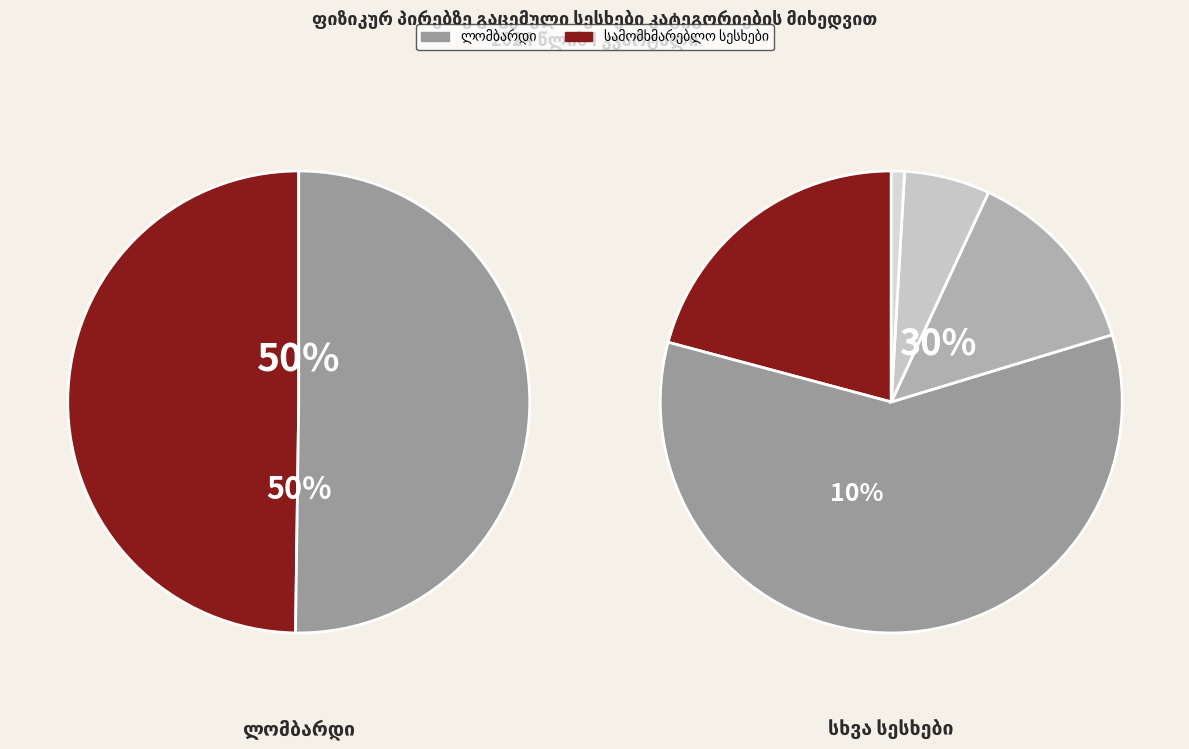

What is the largest slice in the pie chart?

ლომბარდი